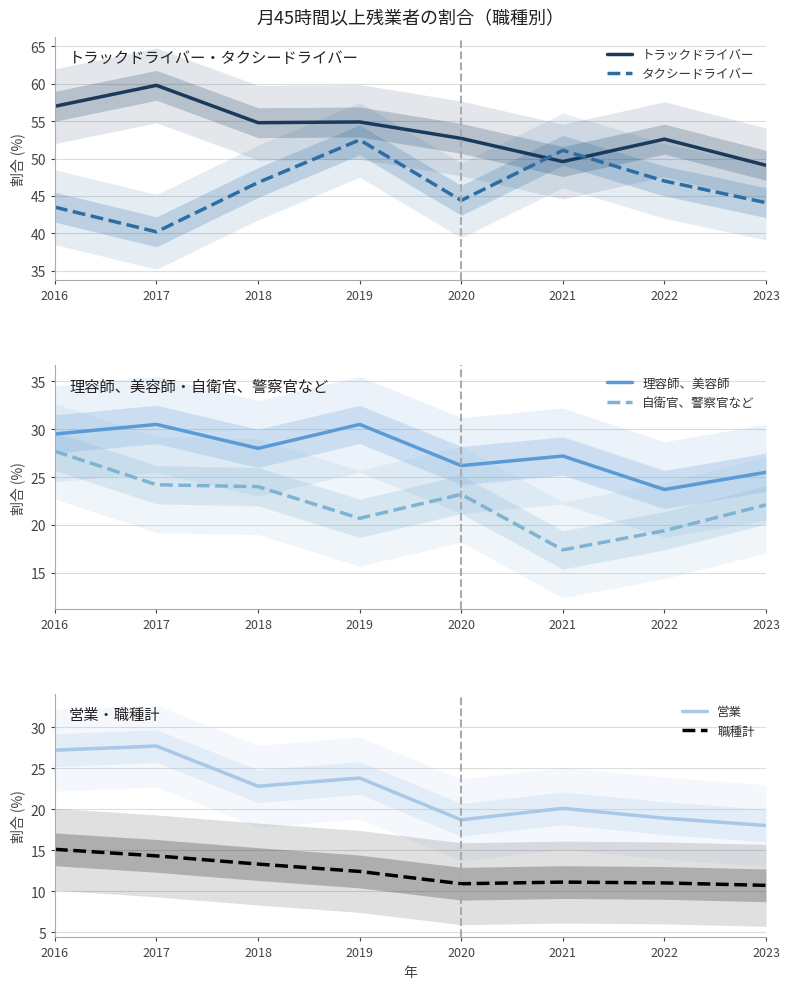

True or false: タクシードライバー and 職種計 cross at least once.

False